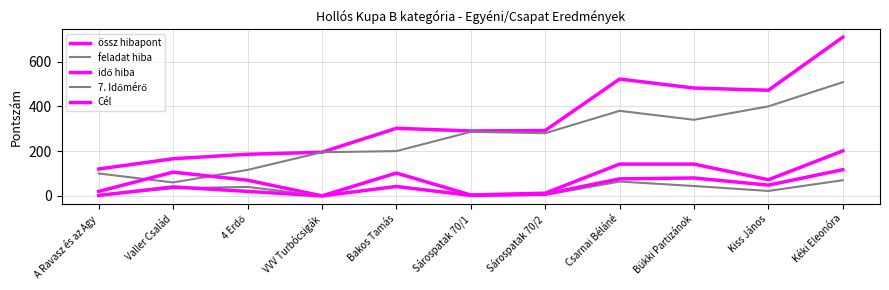

At which label does össz hibapont reach its peak?

Kéki Eleonóra